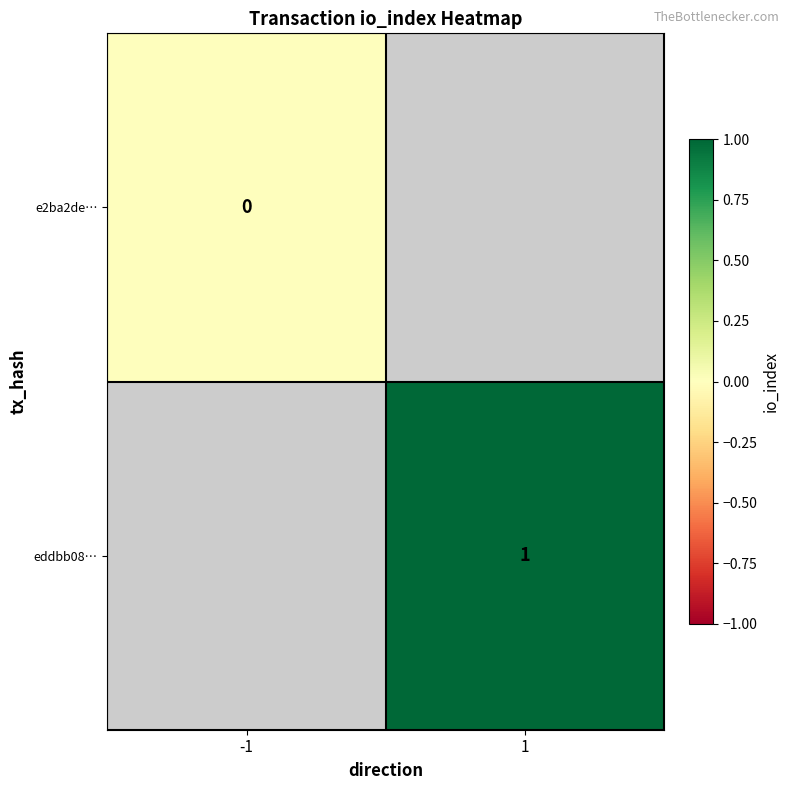

The eddbb08… series shows 1 at 1. True or false?

True